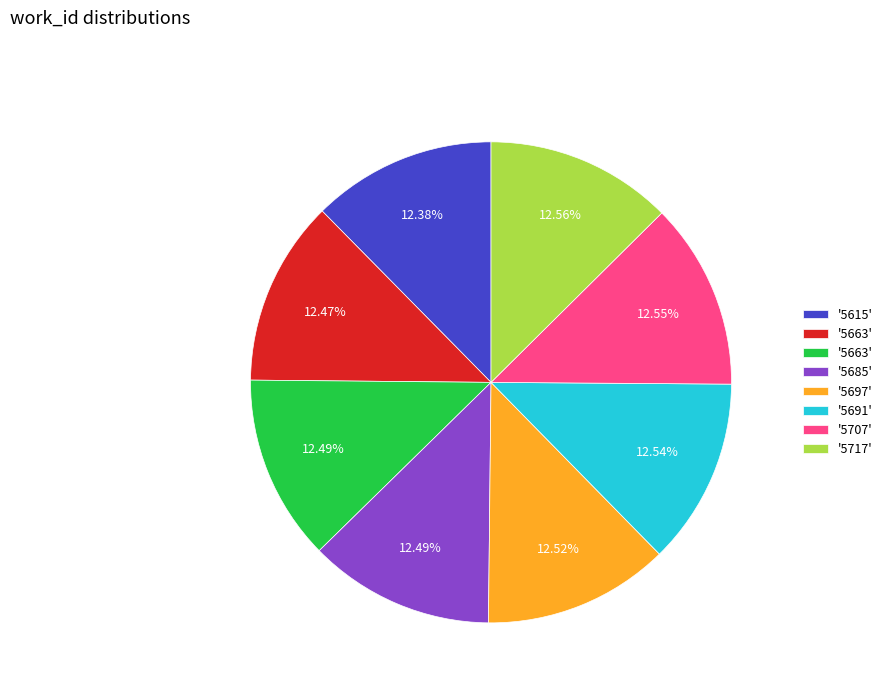

How many slices are in this pie chart?

8